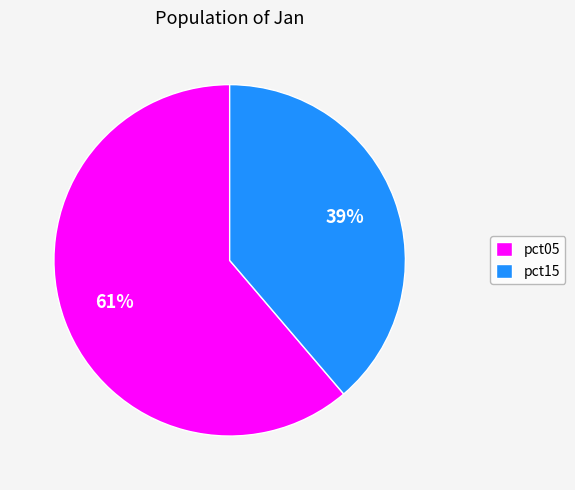

How many segments does this pie chart have?

2